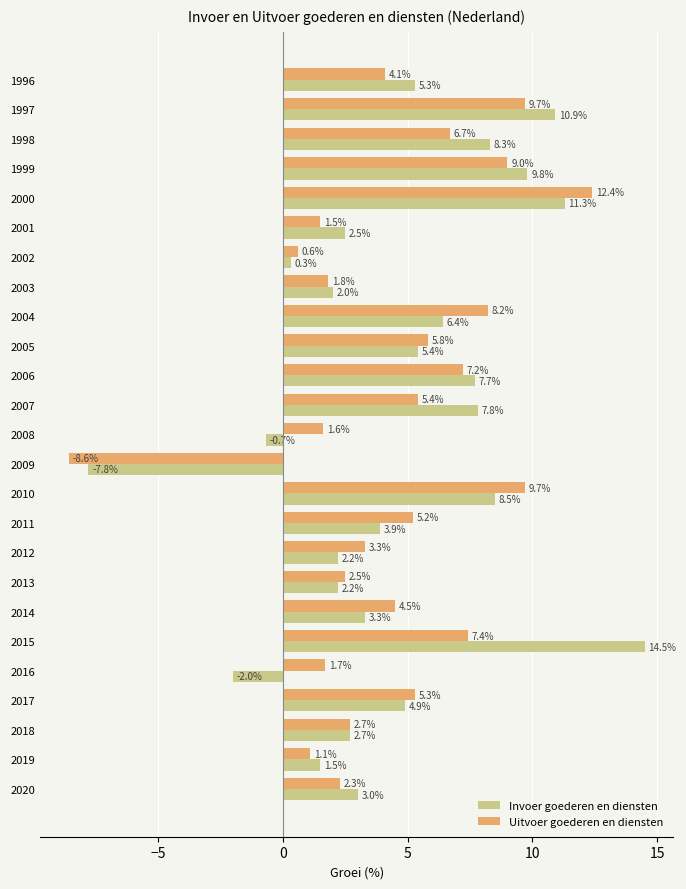

At how many categories does at least one series exceed 4?

14